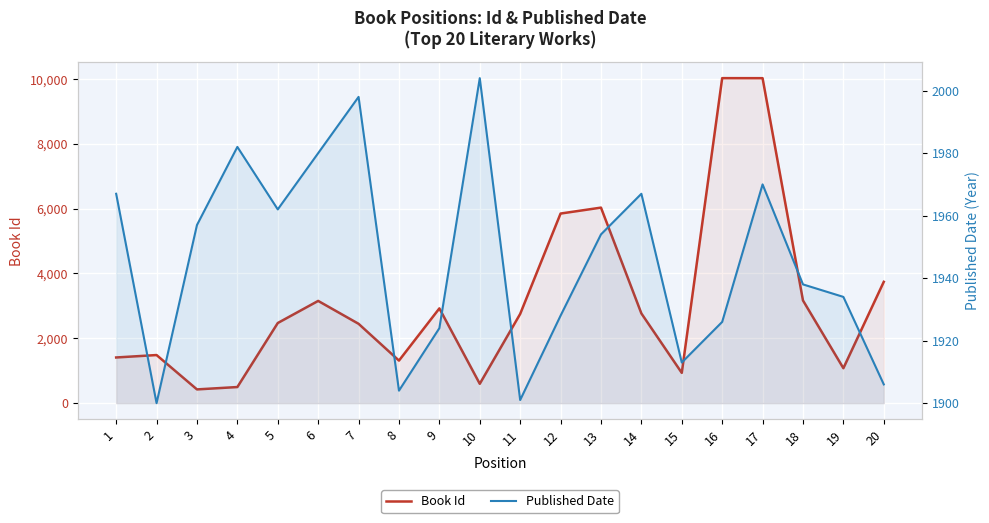

Which series has the widest spread of values?

Book Id